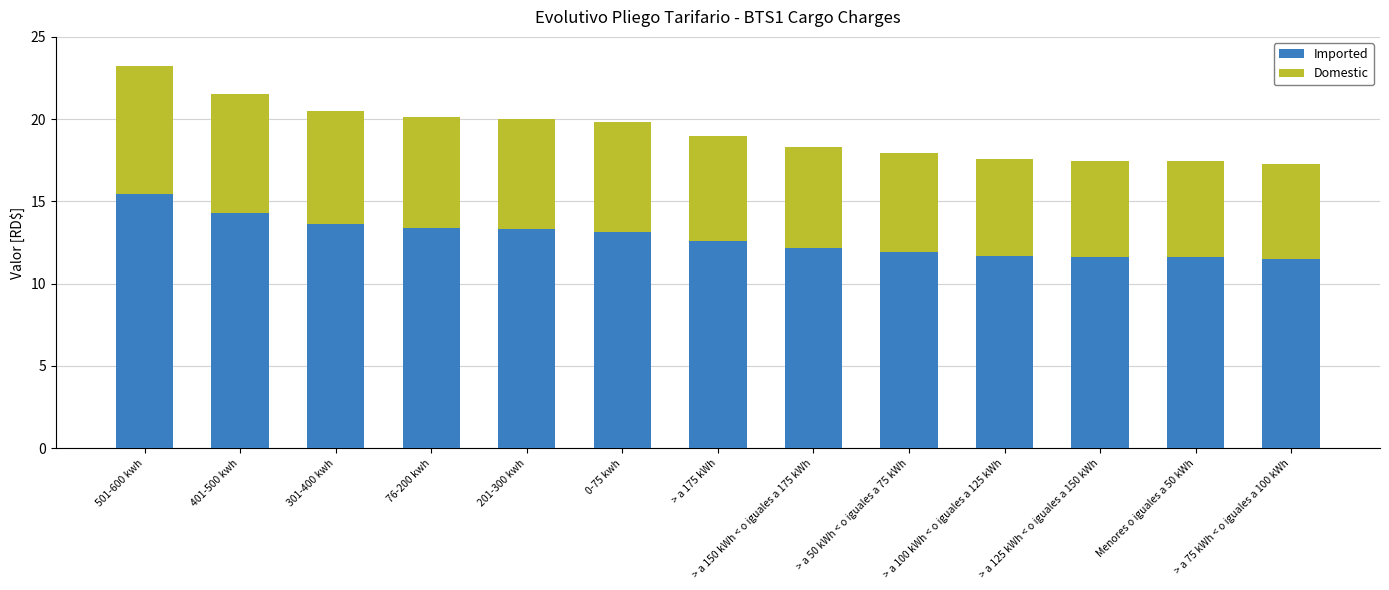

The Imported series shows 5.9 at > a 50 kWh < o iguales a 75 kWh. True or false?

False